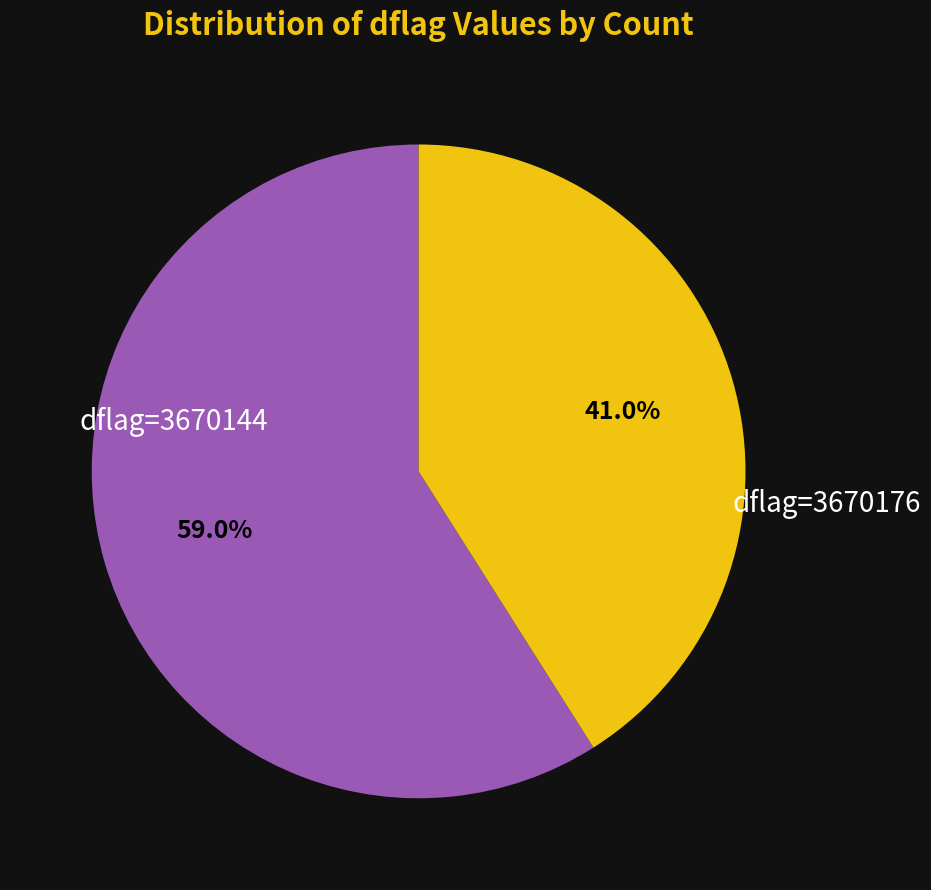

What is the ratio of the value at dflag=3670176 to the value at dflag=3670144?

0.7